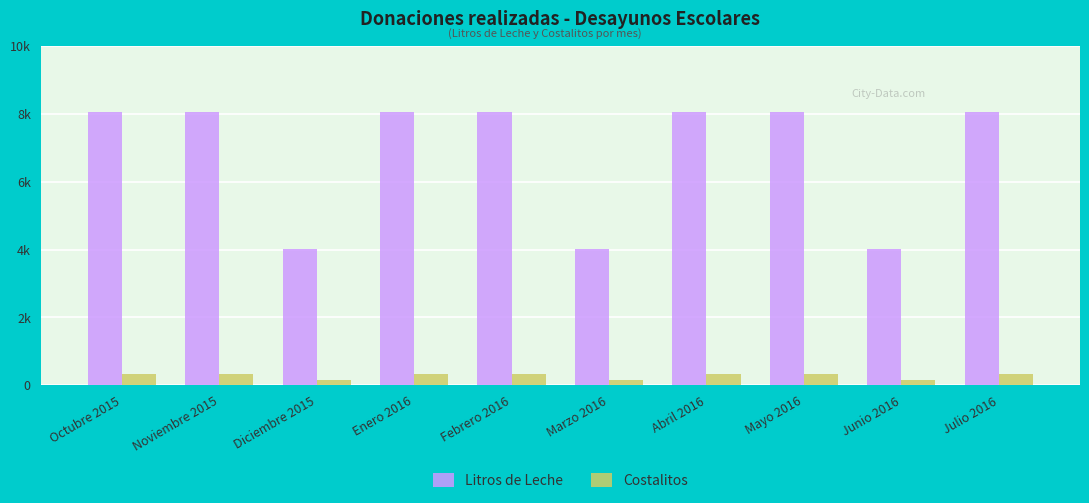

What is the value of the Litros de Leche bar at the 7th from the left?

8050